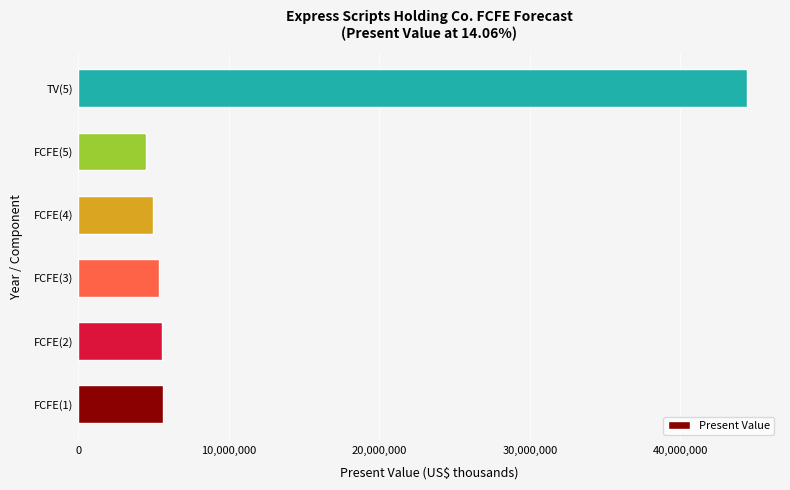

What is the maximum value shown in the chart?

44403156